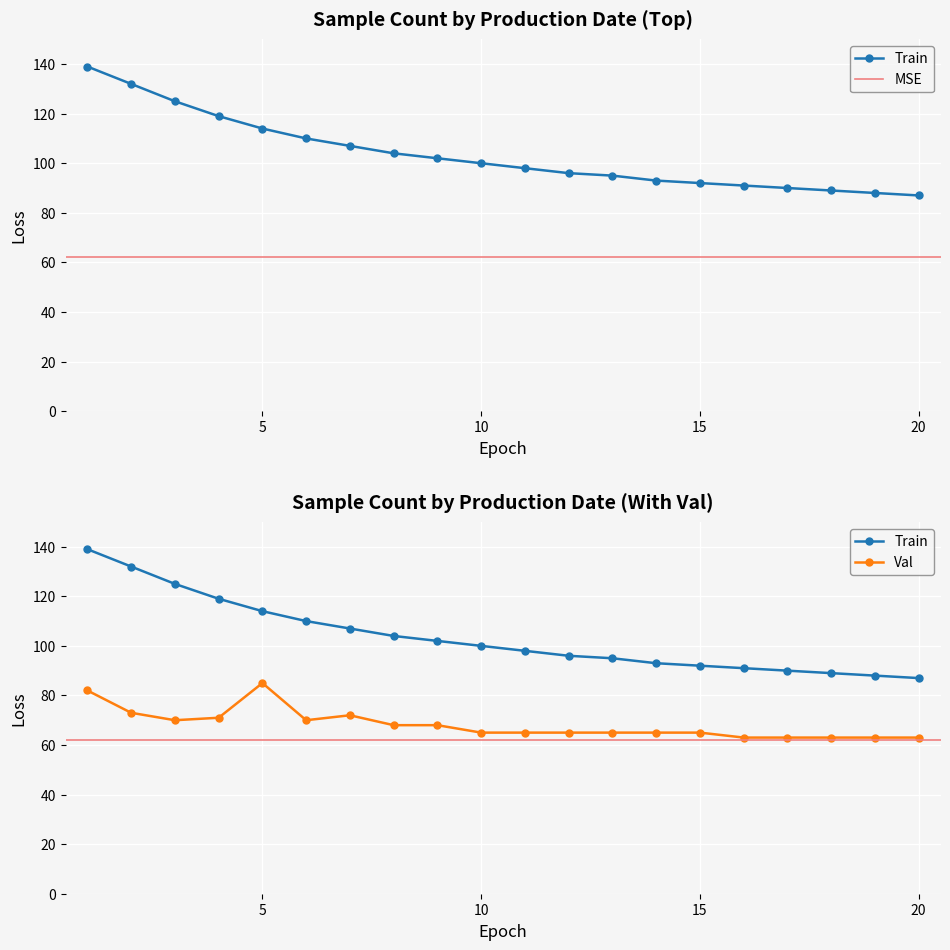

What is the spread (max minus min) of values at 4?

48